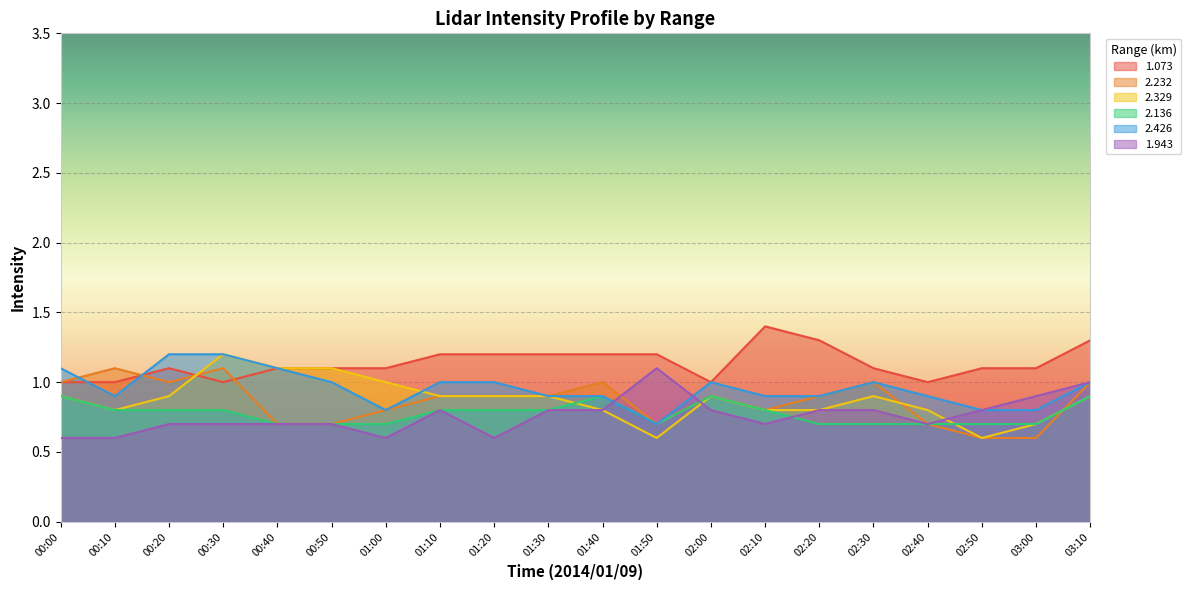

At which category is the sum across all series the highest?

03:10